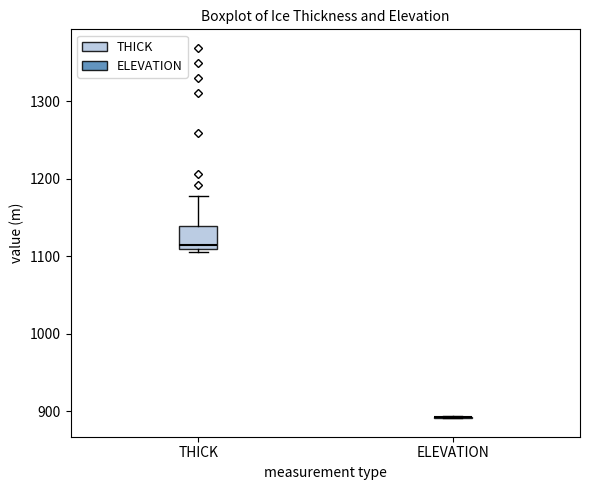

Reading left to right, read every box against the y-axis: the position of its median line, the range the box covers, and the ends of its whiskers. The values are not printed on the chart, so give them approximately, as read against the axis.

THICK: median 1120, box 1110 to 1140, whiskers 1110 (just below the box's lower edge) to 1180
ELEVATION: box collapsed to a line at 890, whiskers 890 to 890